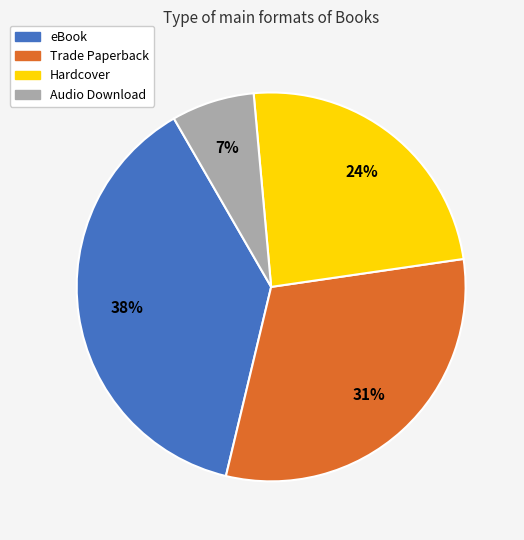

Does any single category account for the majority?

No